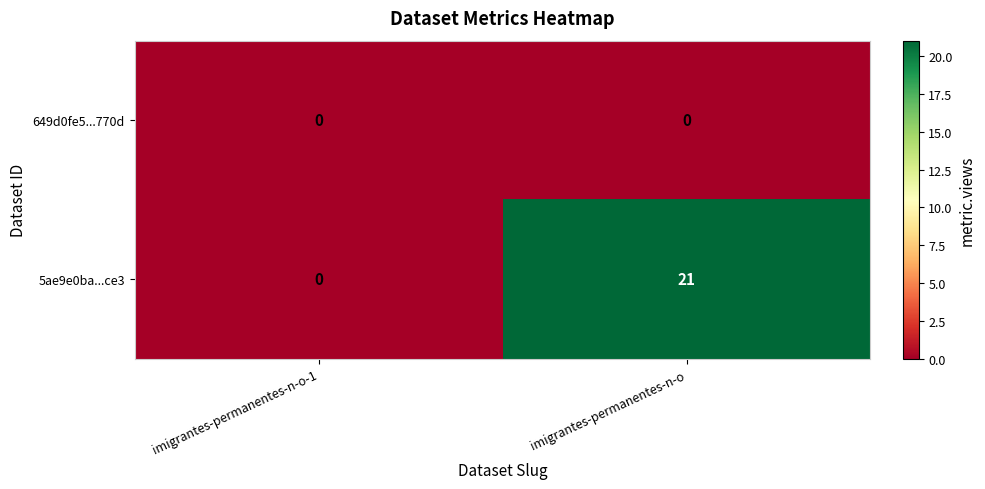

Between imigrantes-permanentes-n-o-1 and imigrantes-permanentes-n-o, which series saw the biggest shift?

5ae9e0ba...ce3